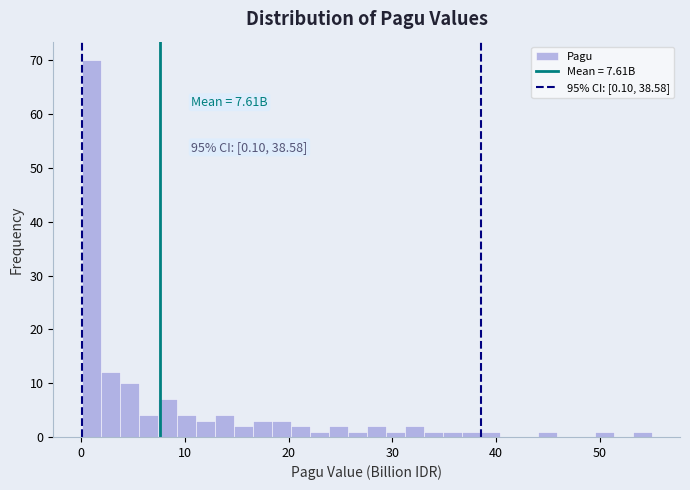

Around what value on the x-axis is the tallest bar? Give the approximate position of its centre, as read against the axis.

1